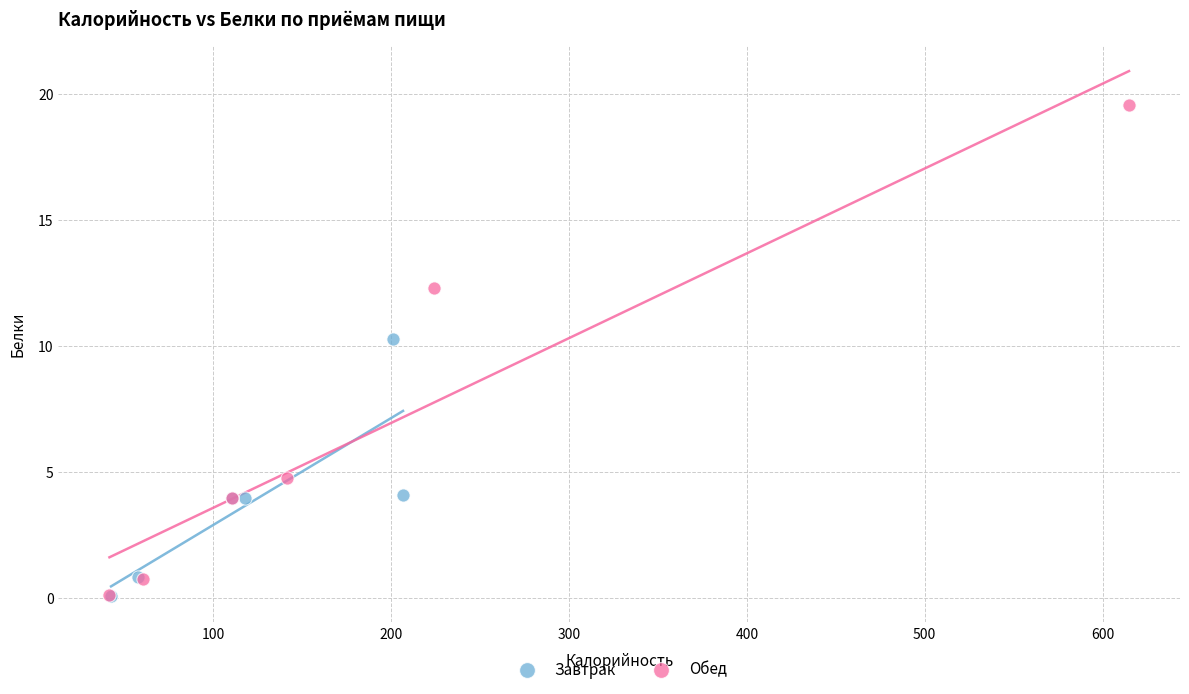

Which series has the largest Y range (max minus min)?

Обед